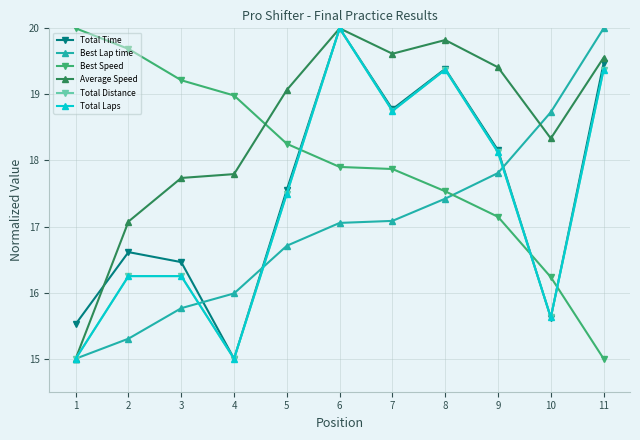

What is the difference between the highest and lowest values at 10?

3.1